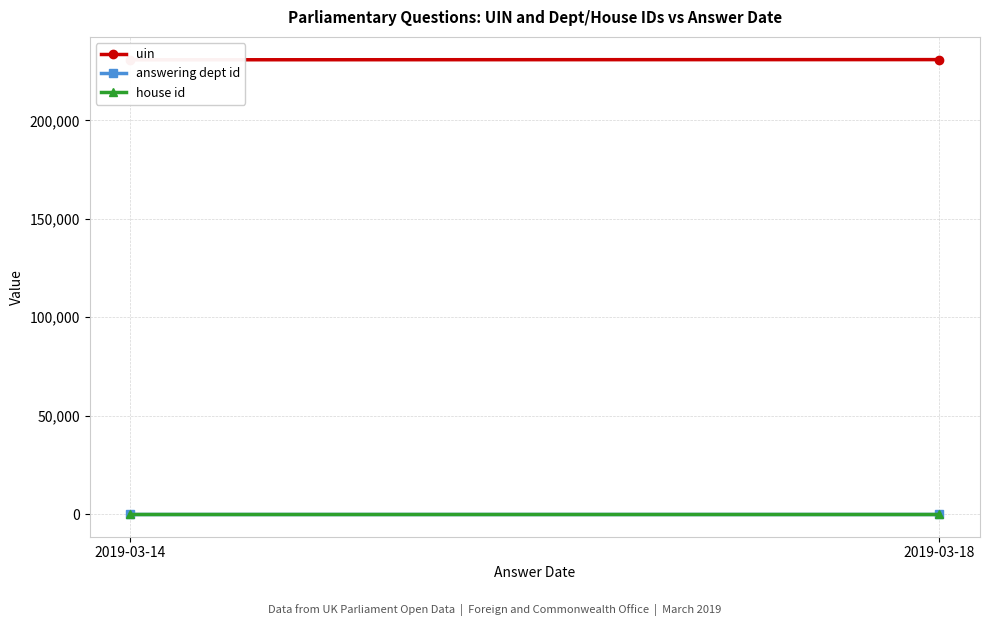

Is the value of answering dept id at 2019-03-18 greater than the value of uin at 2019-03-14?

No